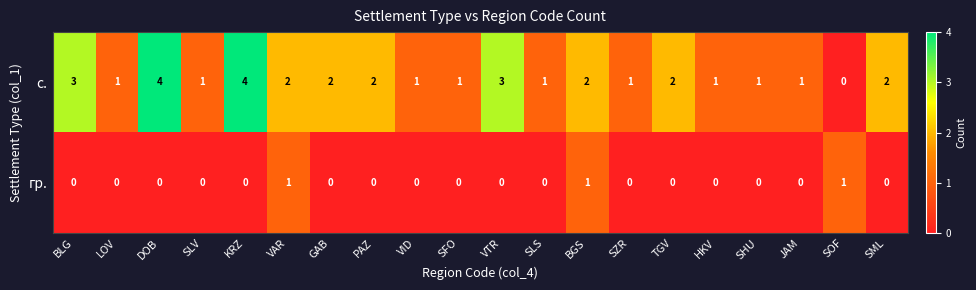

How many categories are shown in the chart?

20